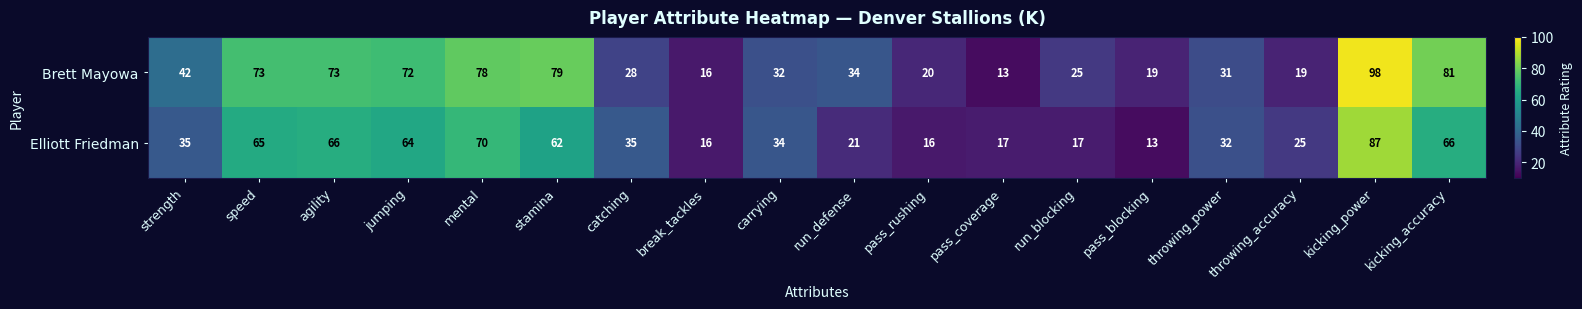

What is the average value of the Elliott Friedman series?

41